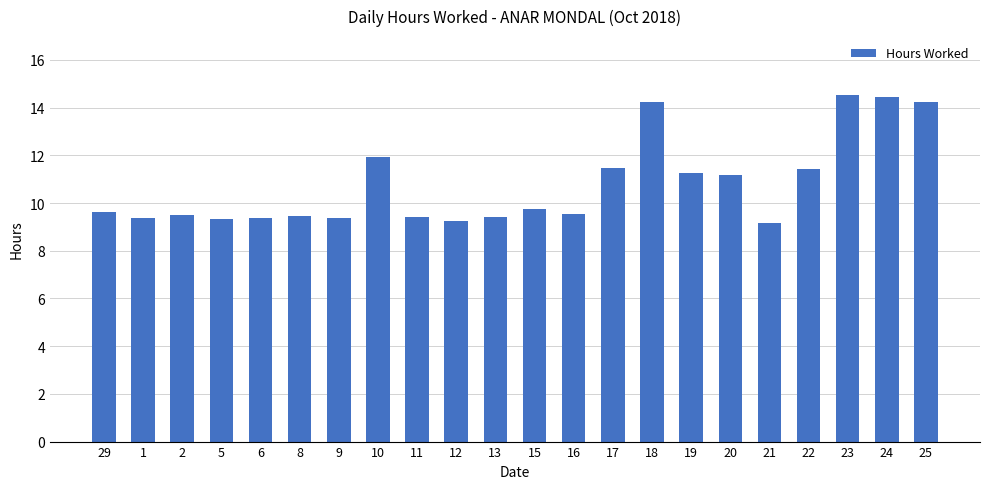

What position from the left is 6?

5